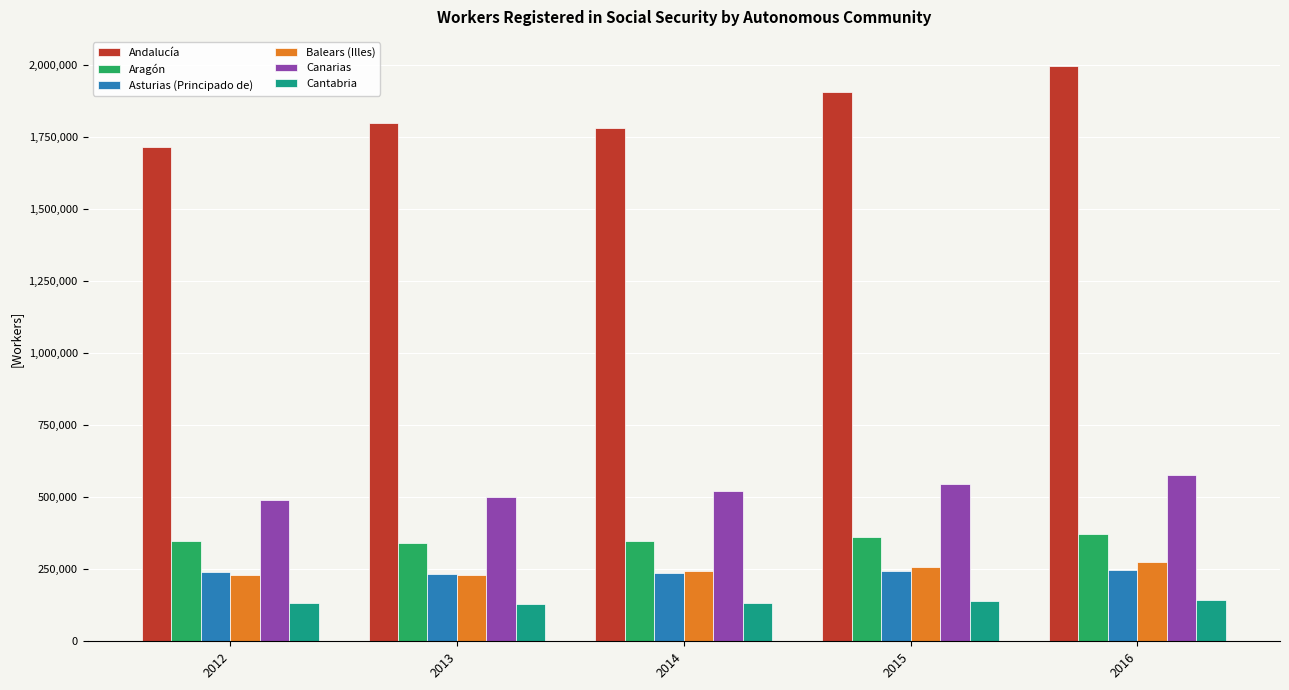

What is the difference between the Canarias values at 2013 and 2015?

43128